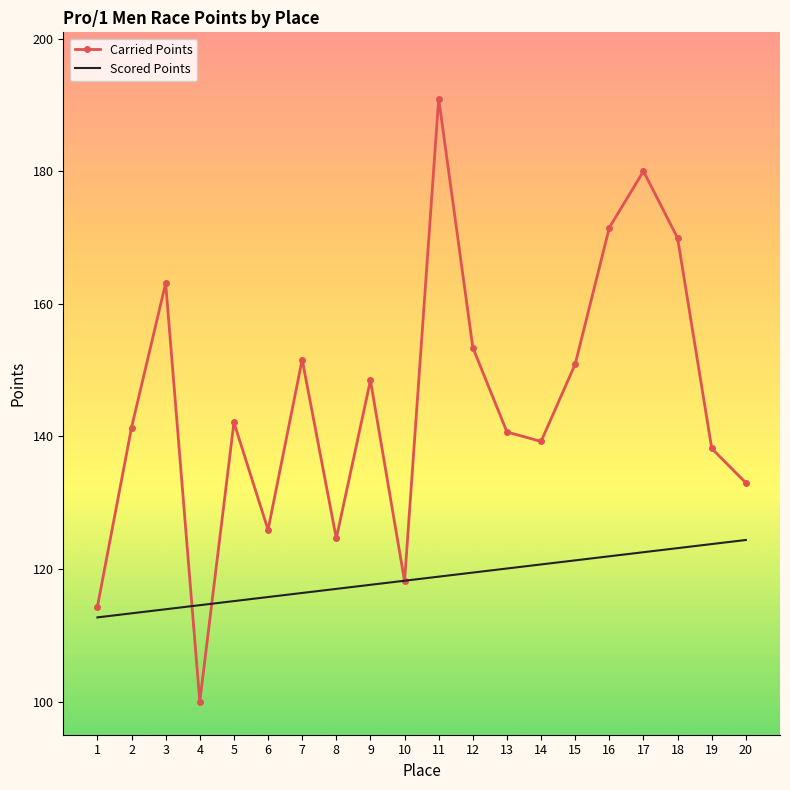

Where do Carried Points and Scored Points first cross each other?

3 and 4